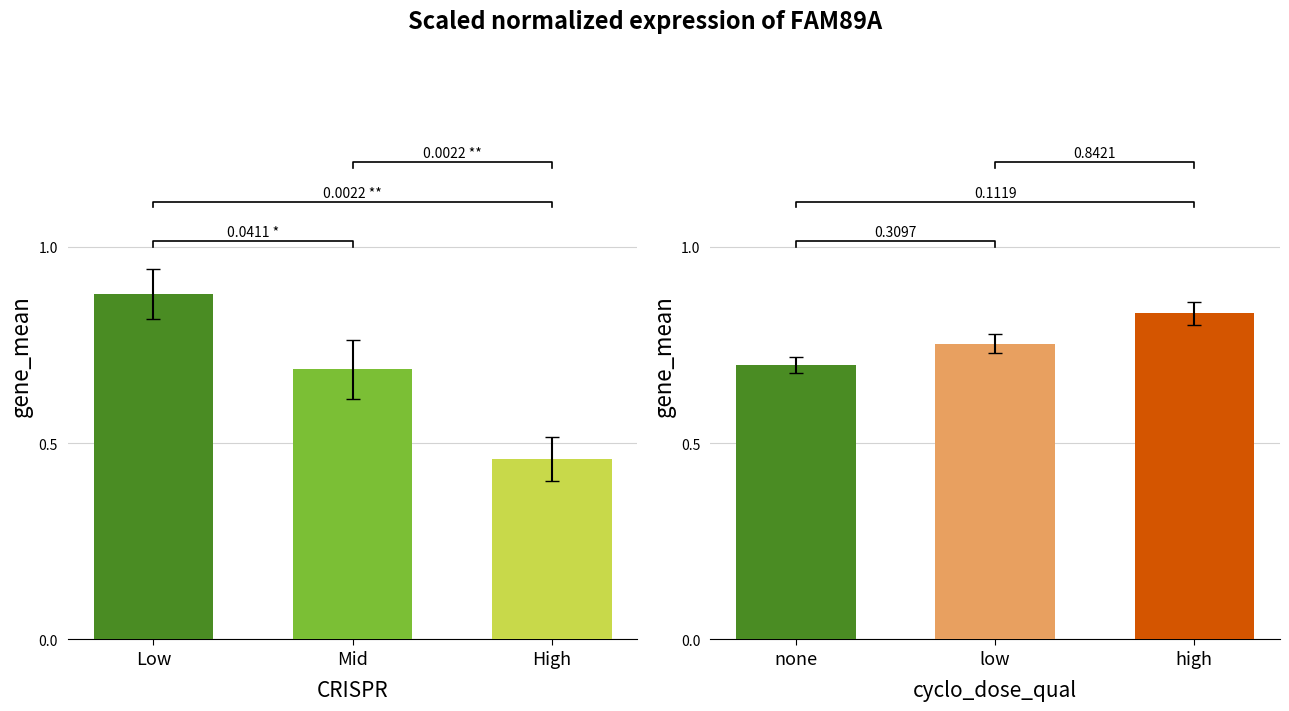

What is the label of the 2nd bar from the left?

Mid